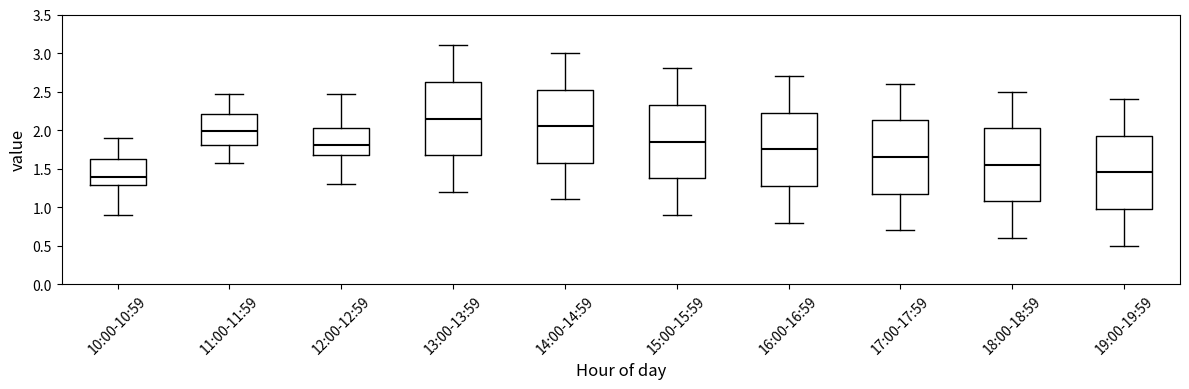

Which box's median line is the highest?

13:00-13:59